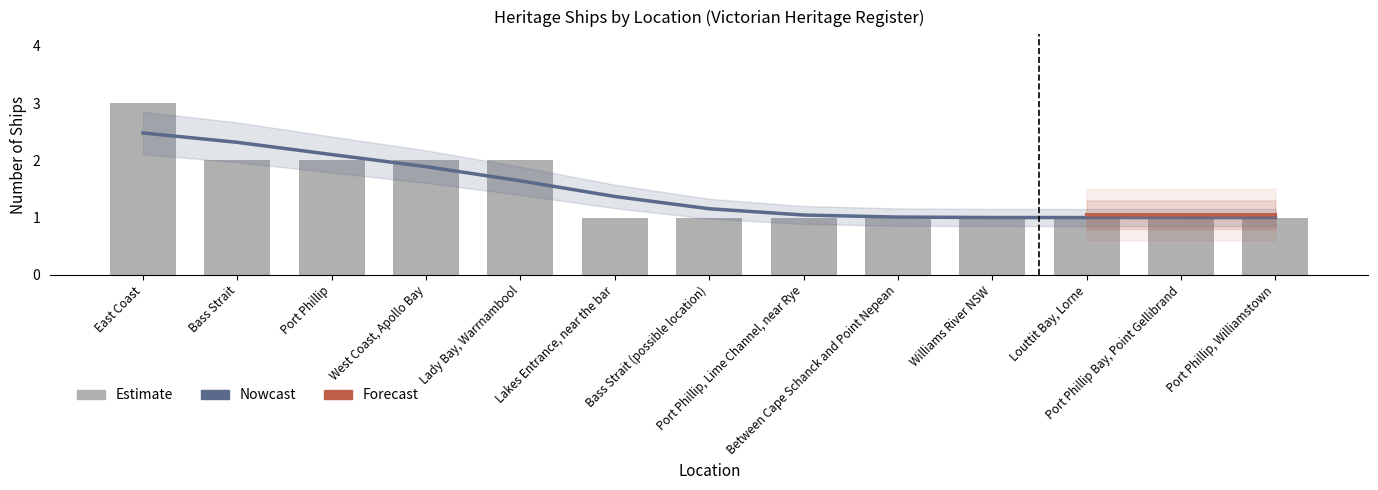

What is the sum of all values?

19